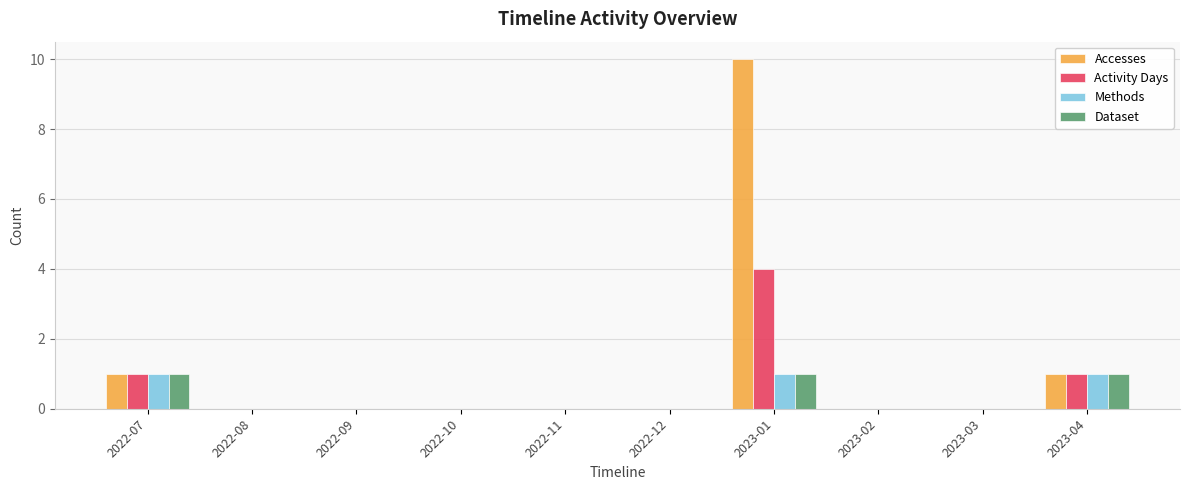

What is the highest value of the Activity Days series?

4